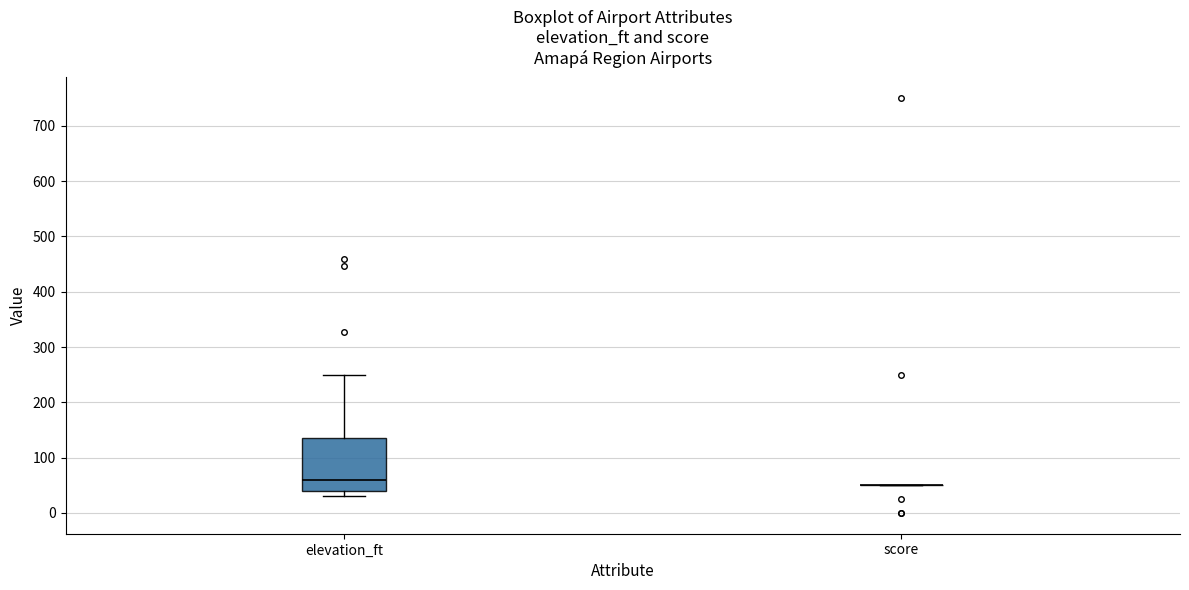

Which box is the tallest, from its lower edge to its upper edge?

elevation_ft